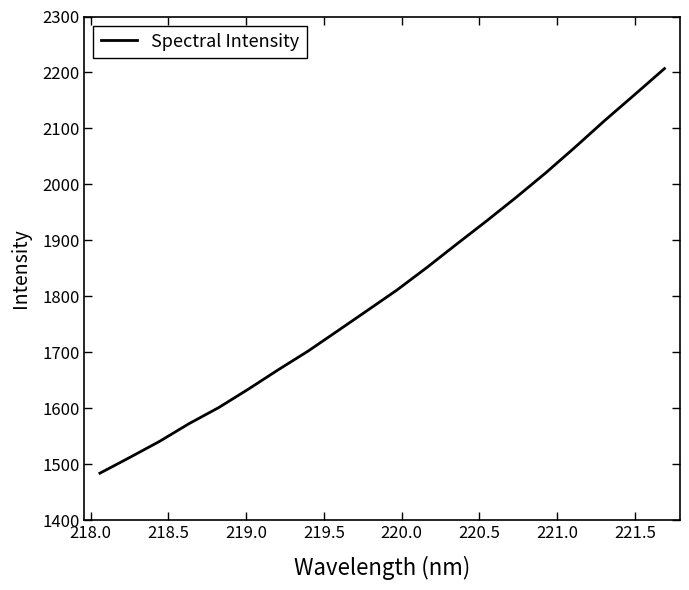

What is the minimum value shown in the chart?

1483.9